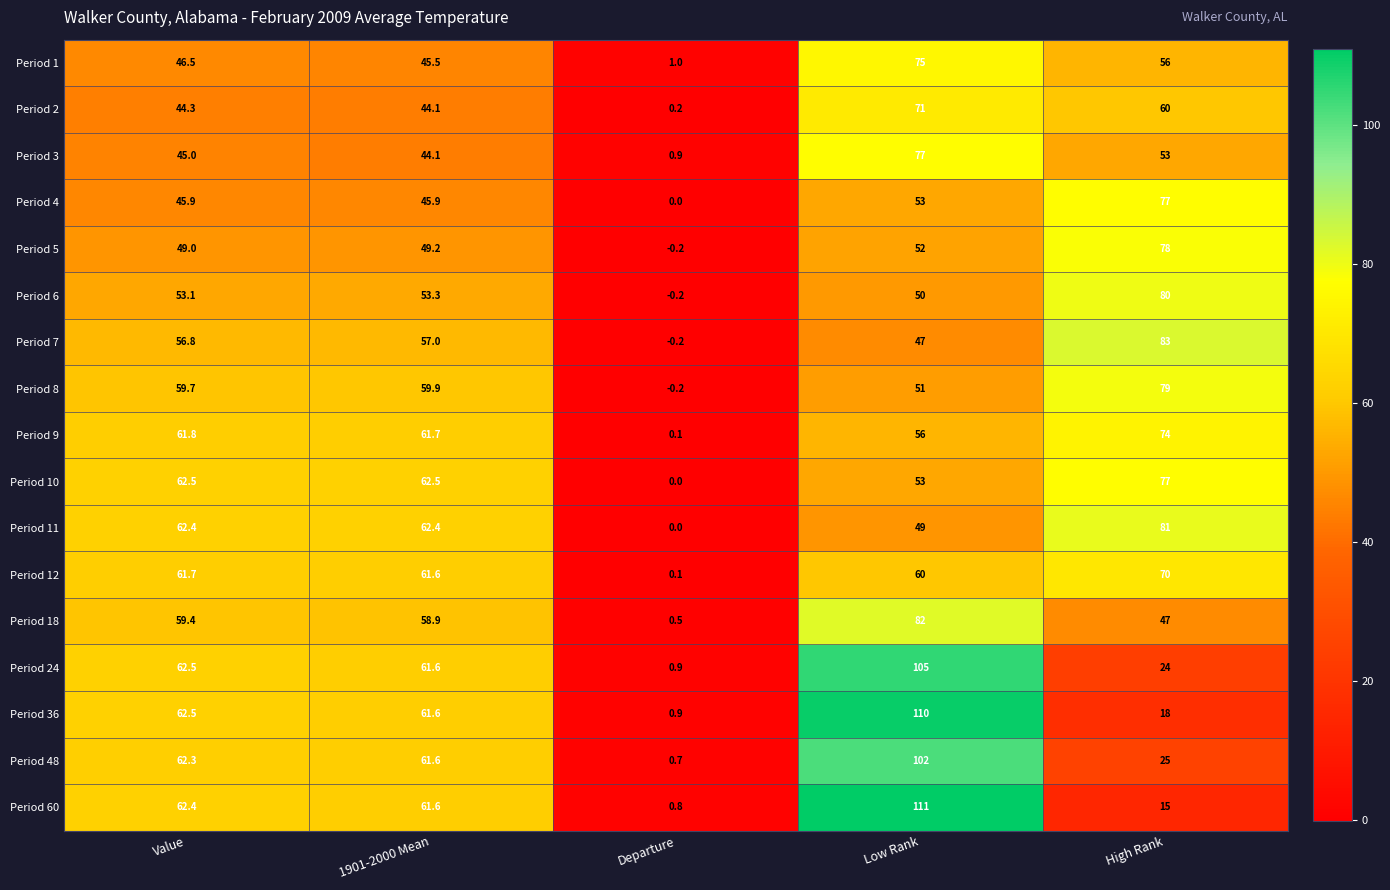

What value does the Period 12 series have at High Rank?

70.0